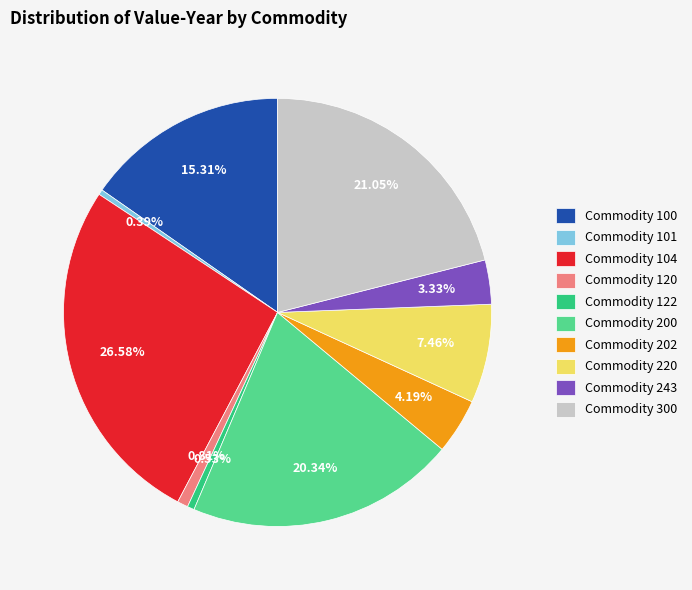

To the nearest percent, what is the difference between the largest and smallest slice percentages?

26%